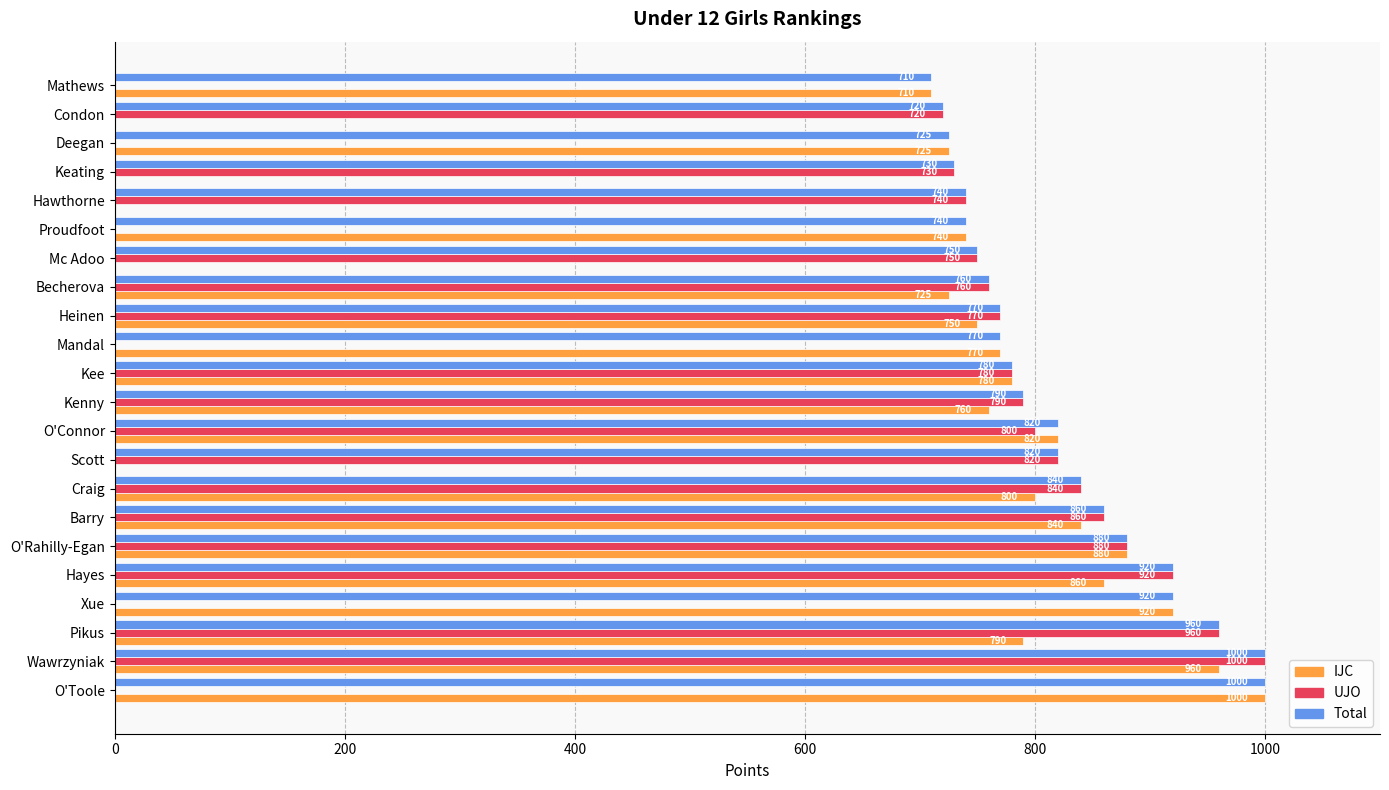

At which label does UJO reach its peak?

Wawrzyniak